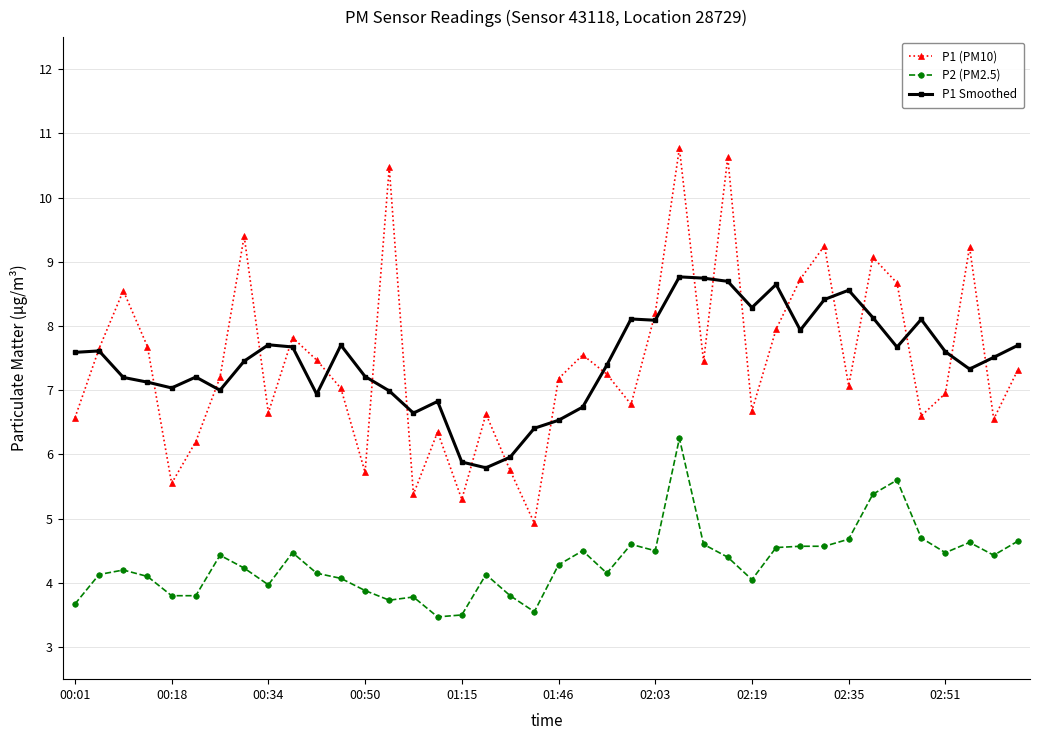

What is the maximum value shown in the chart?

10.8